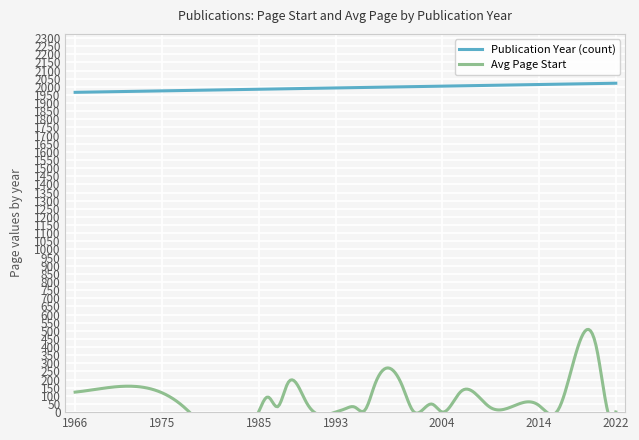

List the series in order of their peak value, lowest first.

Avg Page Start, Publication Year (count)